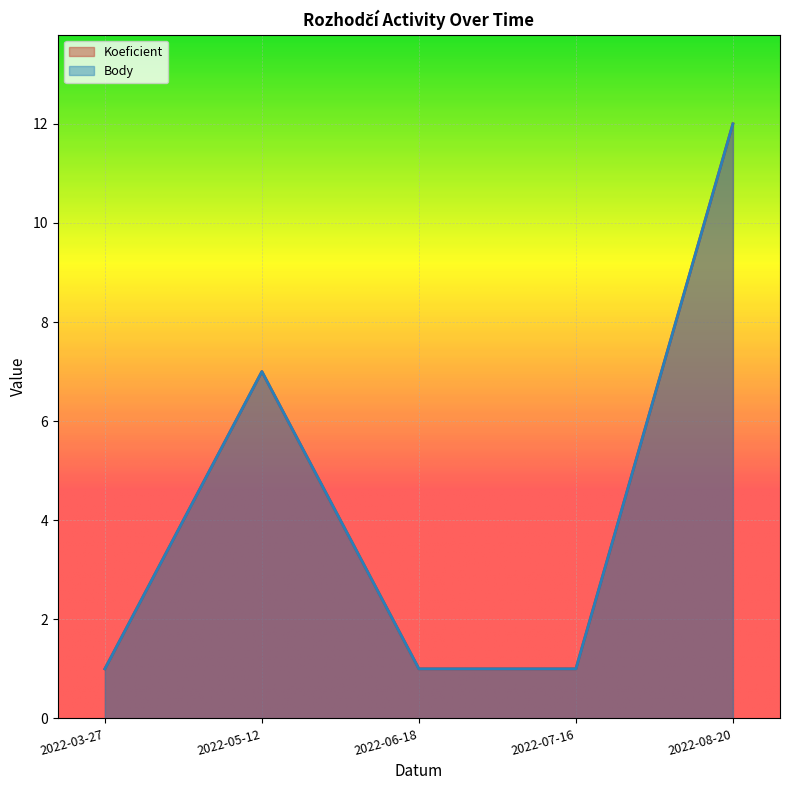

The Koeficient series shows 2 at 2022-06-18. True or false?

False